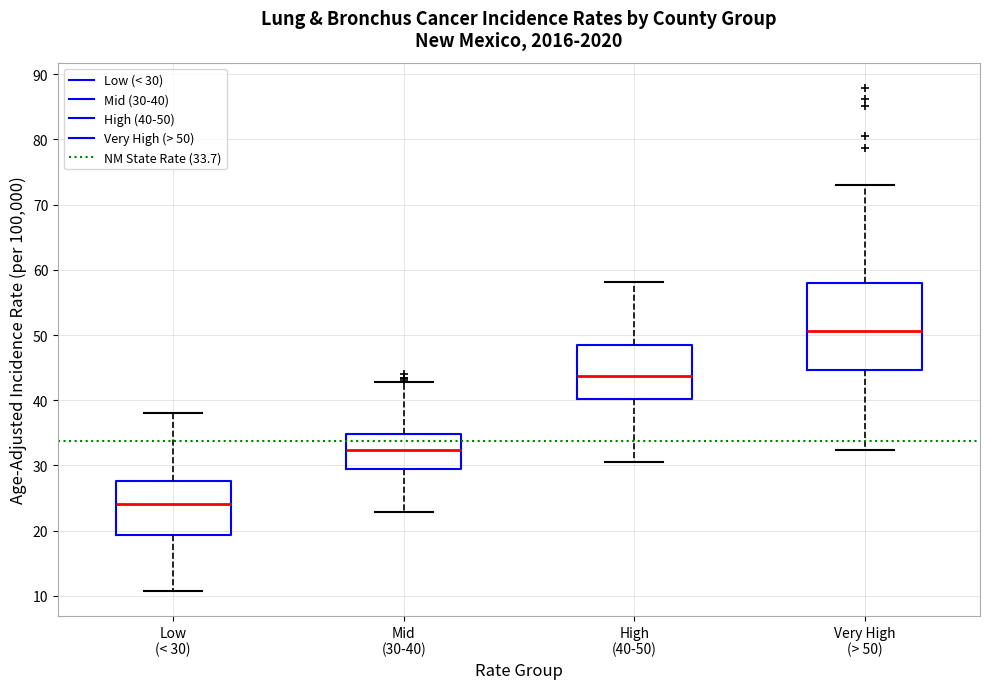

Reading left to right, read every box against the y-axis: the position of its median line, the range the box covers, and the ends of its whiskers. The values are not printed on the chart, so give them approximately, as read against the axis.

Low (< 30): median 24, box 19 to 28, whiskers 11 to 38
Mid (30-40): median 32, box 29 to 35, whiskers 23 to 43
High (40-50): median 44, box 40 to 48, whiskers 31 to 58
Very High (> 50): median 51, box 45 to 58, whiskers 32 to 73